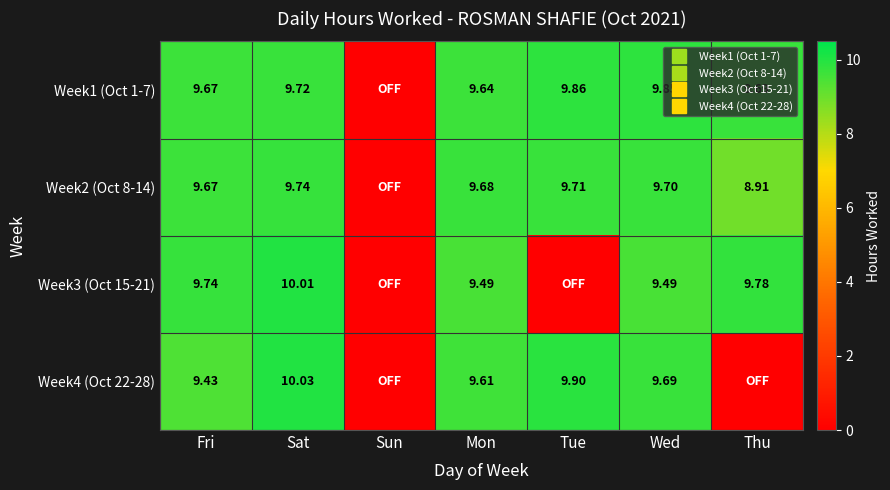

What is the difference between the maximum and minimum values in the Week3 (Oct 15-21) series?

10.0